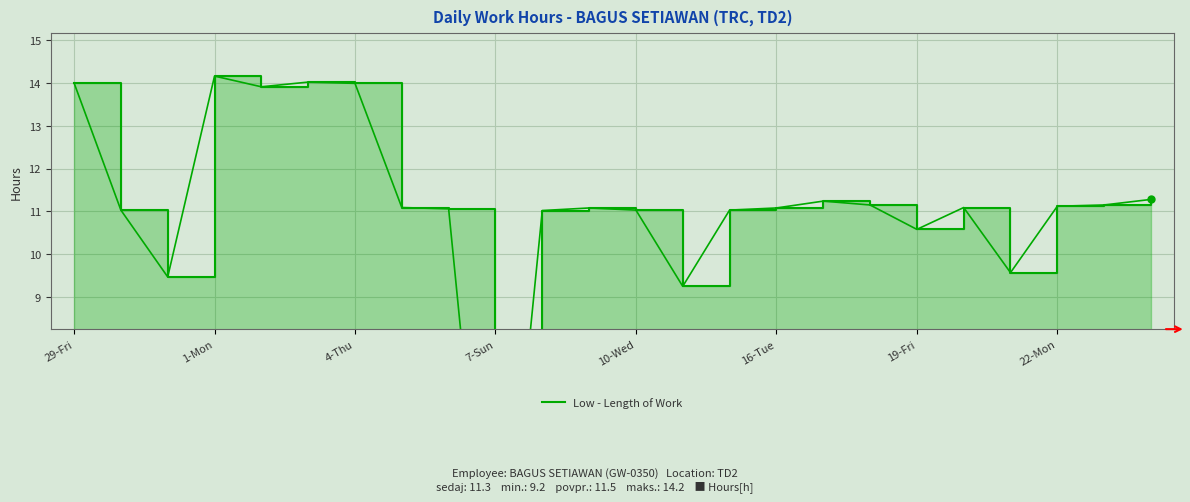

What is the approximate value at 22-Mon?

11.1